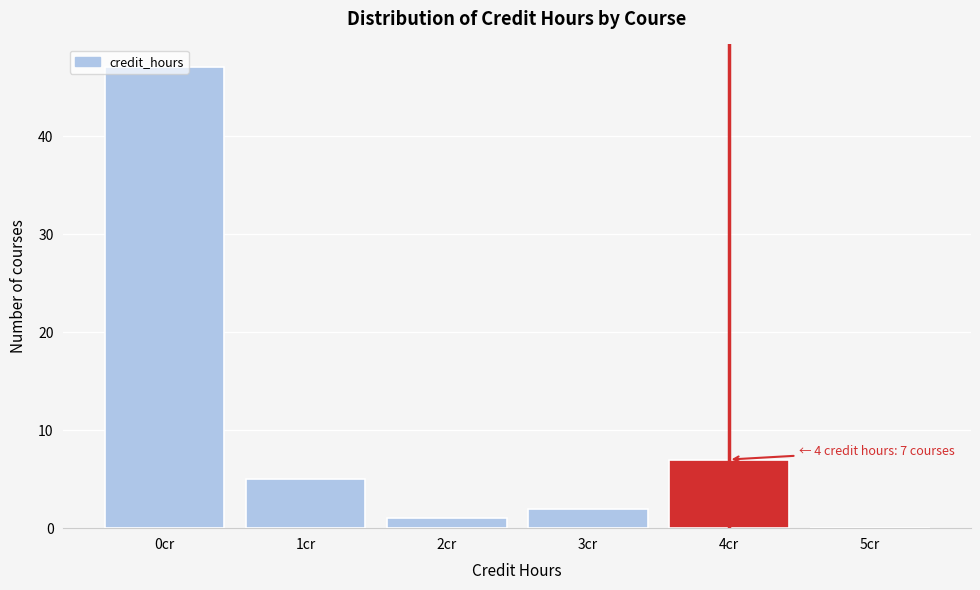

Which range on the x-axis has the tallest bar?

-0.5 to 0.5